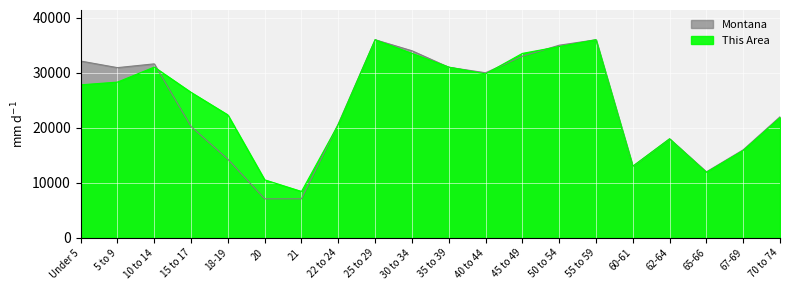

Which series has the widest spread of values?

Montana